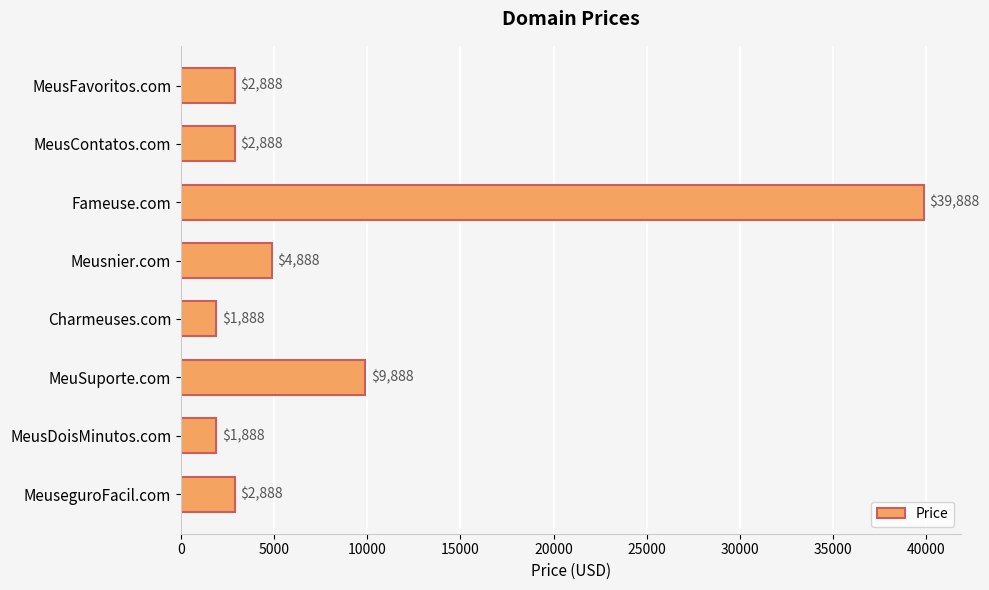

The chart shows a value of 57998 at Fameuse.com. True or false?

False